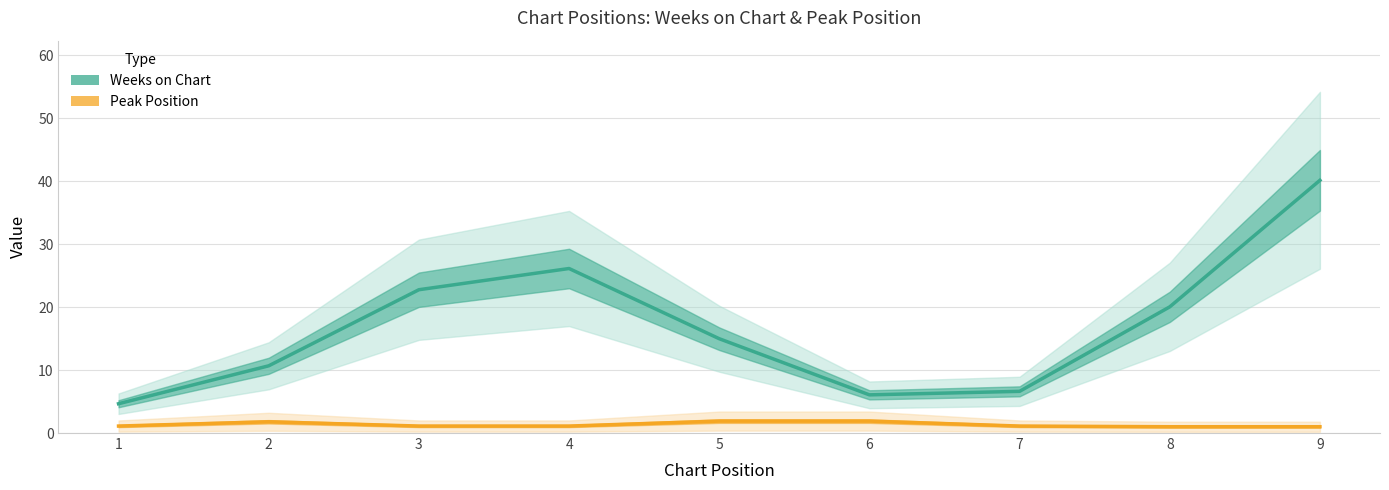

Reading left to right, list all the values displayed in this chart.

Weeks on Chart: 1=4.7	2=10.7	3=22.8	4=26.1	5=15.0	6=6.1	7=6.6	8=20.0	9=40.1
Peak Position: 1=1.1	2=1.8	3=1.1	4=1.1	5=1.9	6=1.9	7=1.1	8=1.0	9=1.0